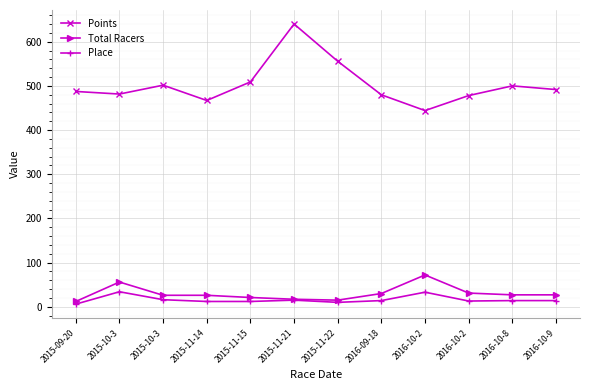

What is the sum of all Place values?

193.0